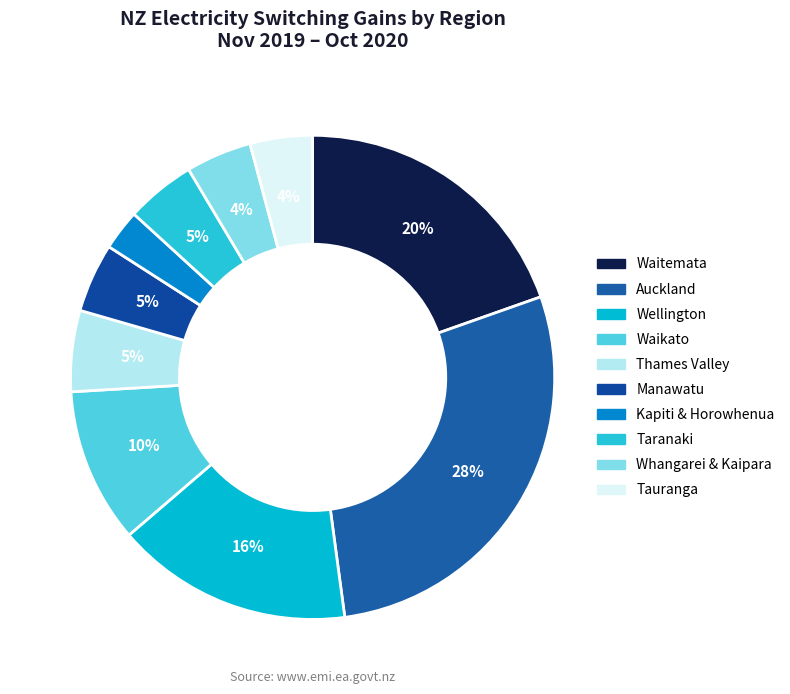

Count the number of slices in the pie.

10